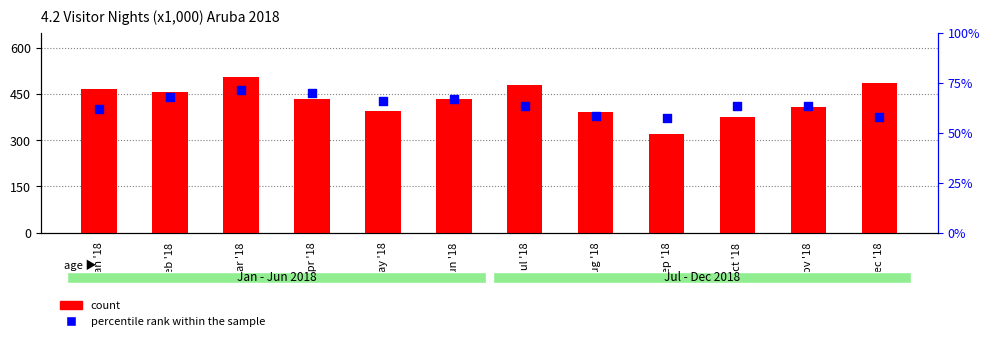

Which series contains the lowest Y value?

percentile rank within the sample